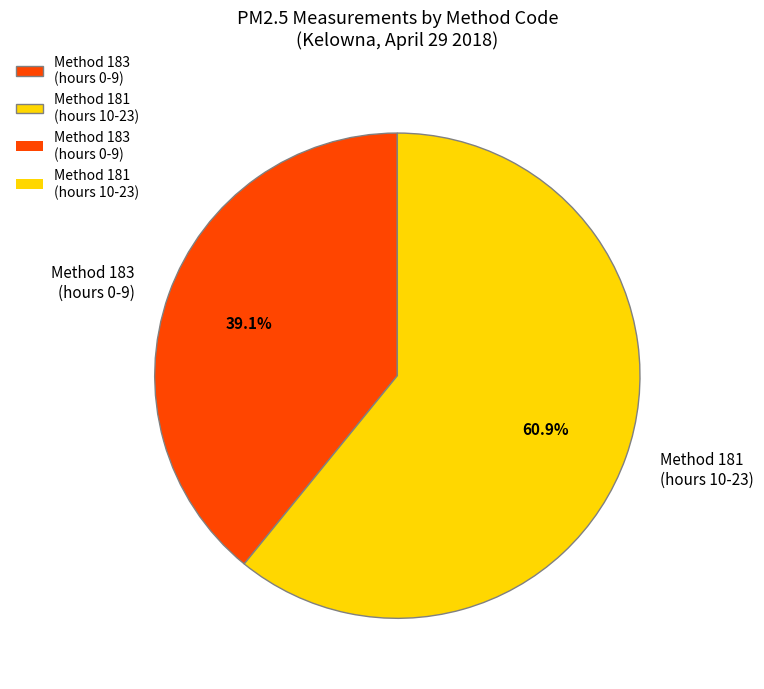

Which category has the biggest portion of the pie?

Method 181 (hours 10-23)